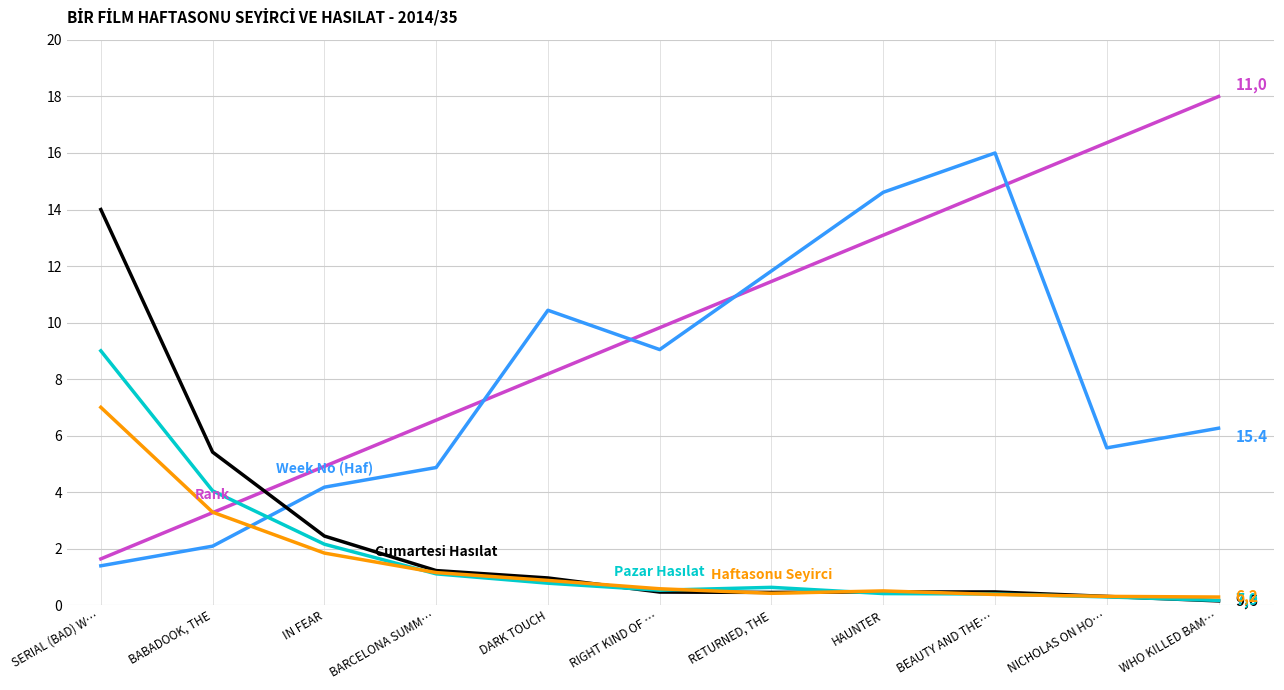

What is the total value across all series at RETURNED, THE?

24.8